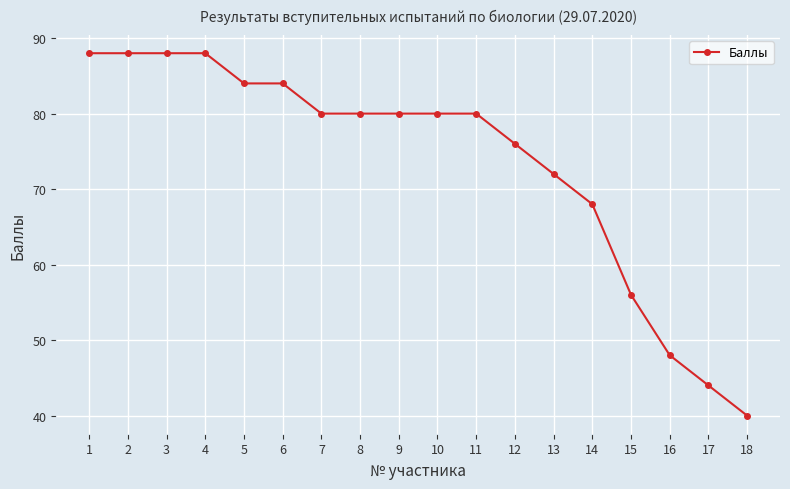

How many lines are shown in the chart?

1